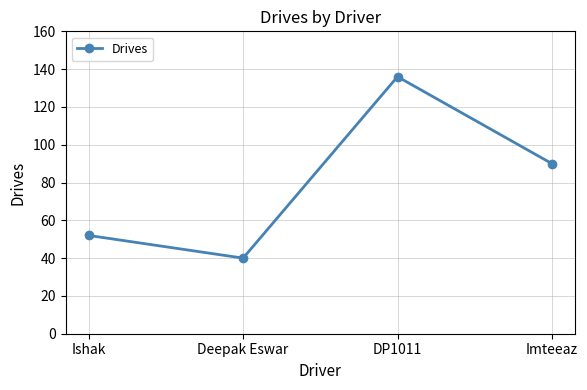

True or false: there are more than 2 points higher than both neighbors.

False